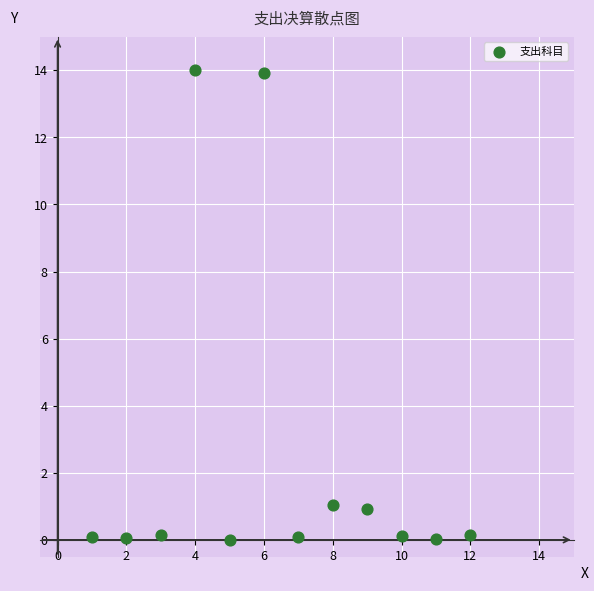

What is the average Y value?

2.5